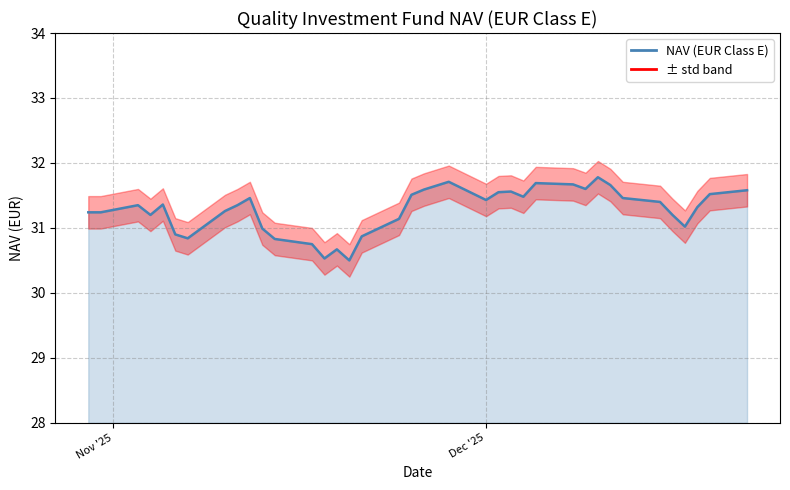

The NAV series shows 47.8 at 19. True or false?

False